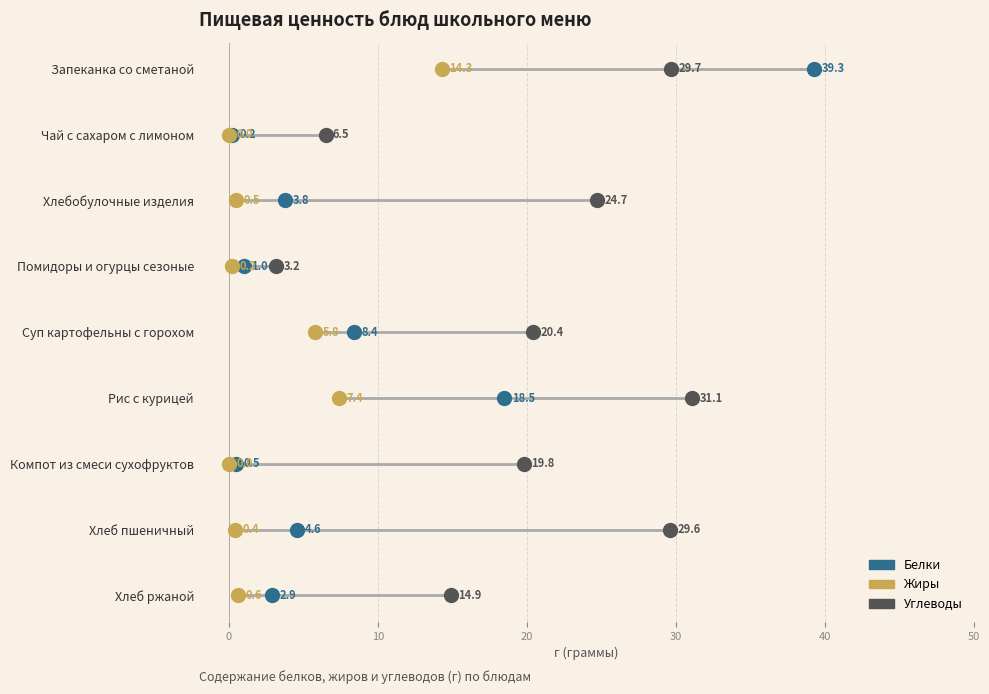

What is the total value across all series at 30?

12